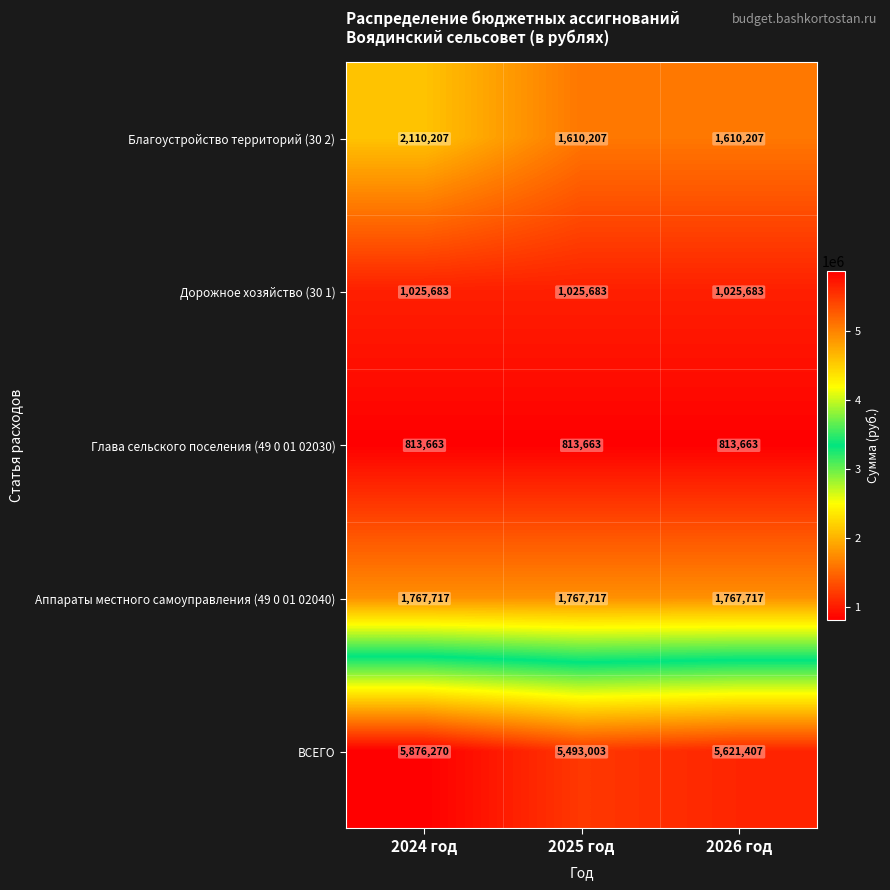

Which label corresponds to the largest value in the chart?

2024 год